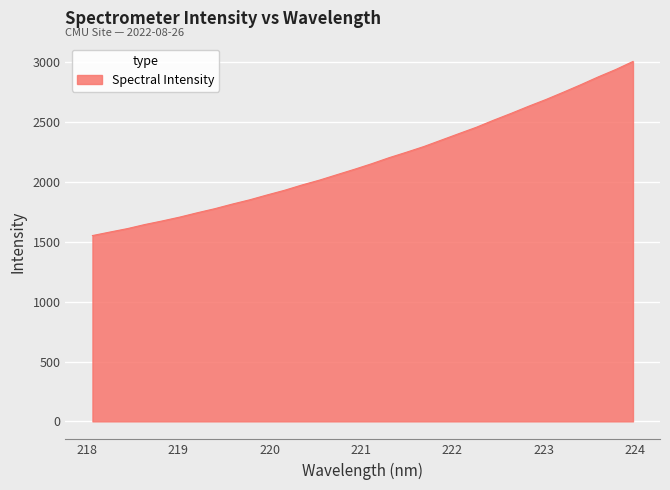

What is the smallest value displayed?

1552.7